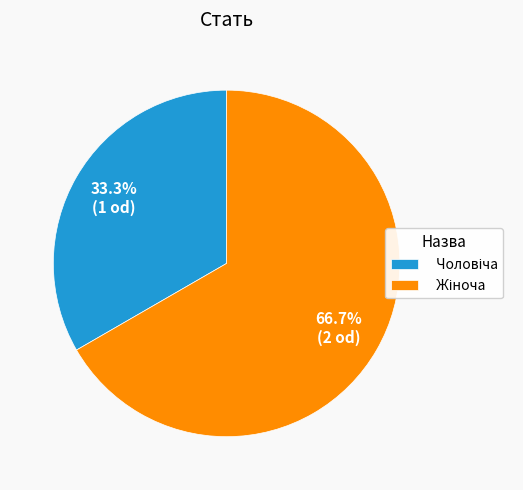

Is there any slice that represents more than half of the pie?

Yes